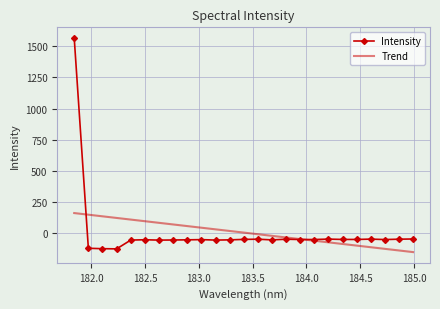

True or false: Intensity and Trend cross at least once.

True